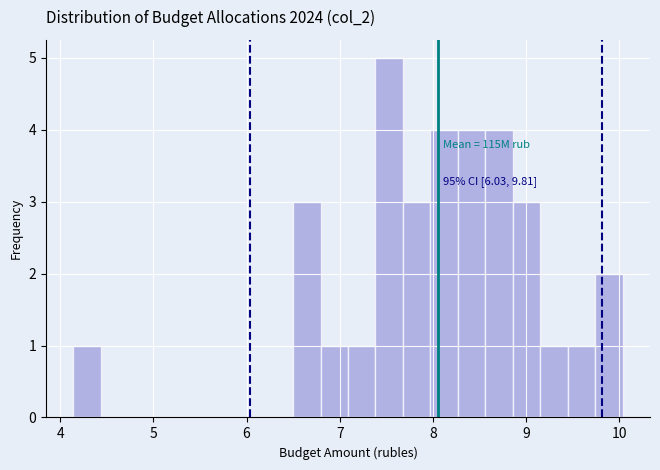

Around what value on the x-axis is the tallest bar? Give the approximate position of its centre, as read against the axis.

7.5